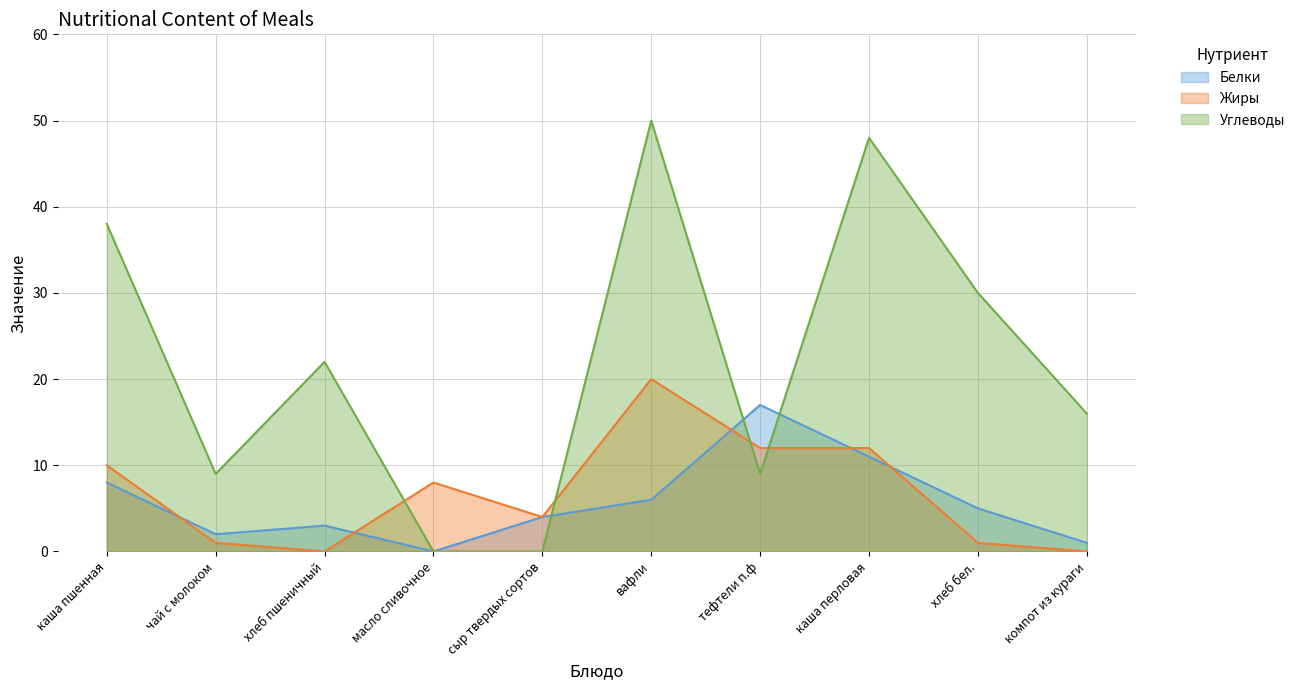

Where is the first local minimum for Белки?

чай с молоком